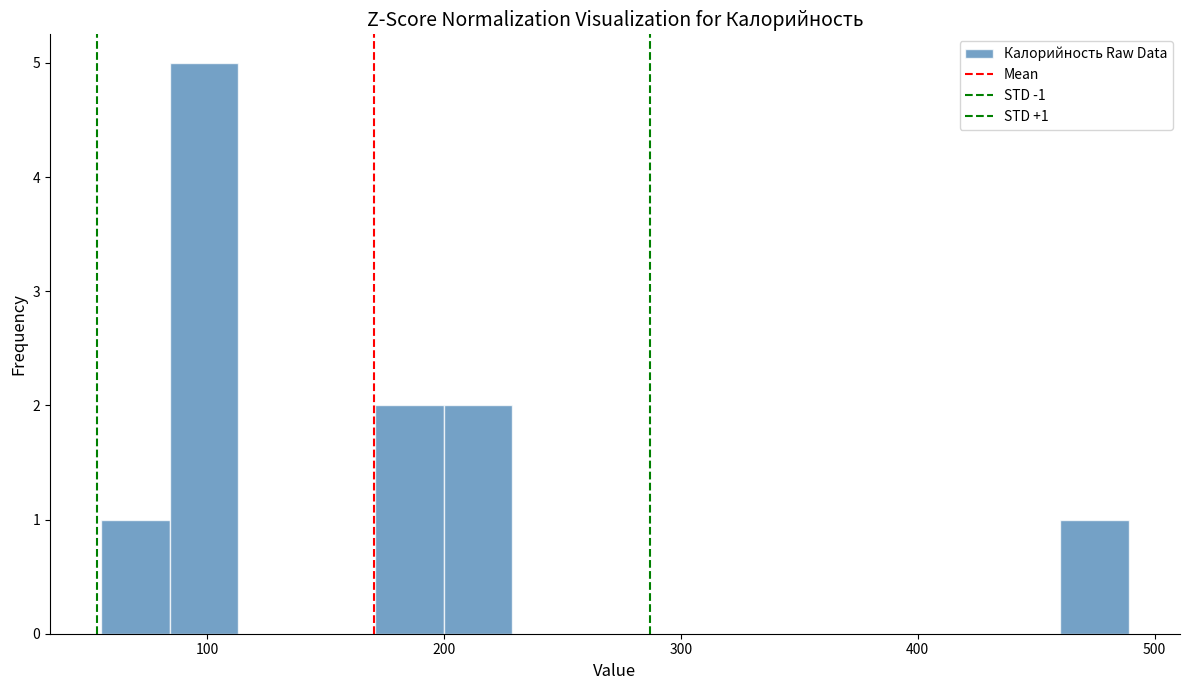

Around what value on the x-axis is the tallest bar? Give the approximate position of its centre, as read against the axis.

100